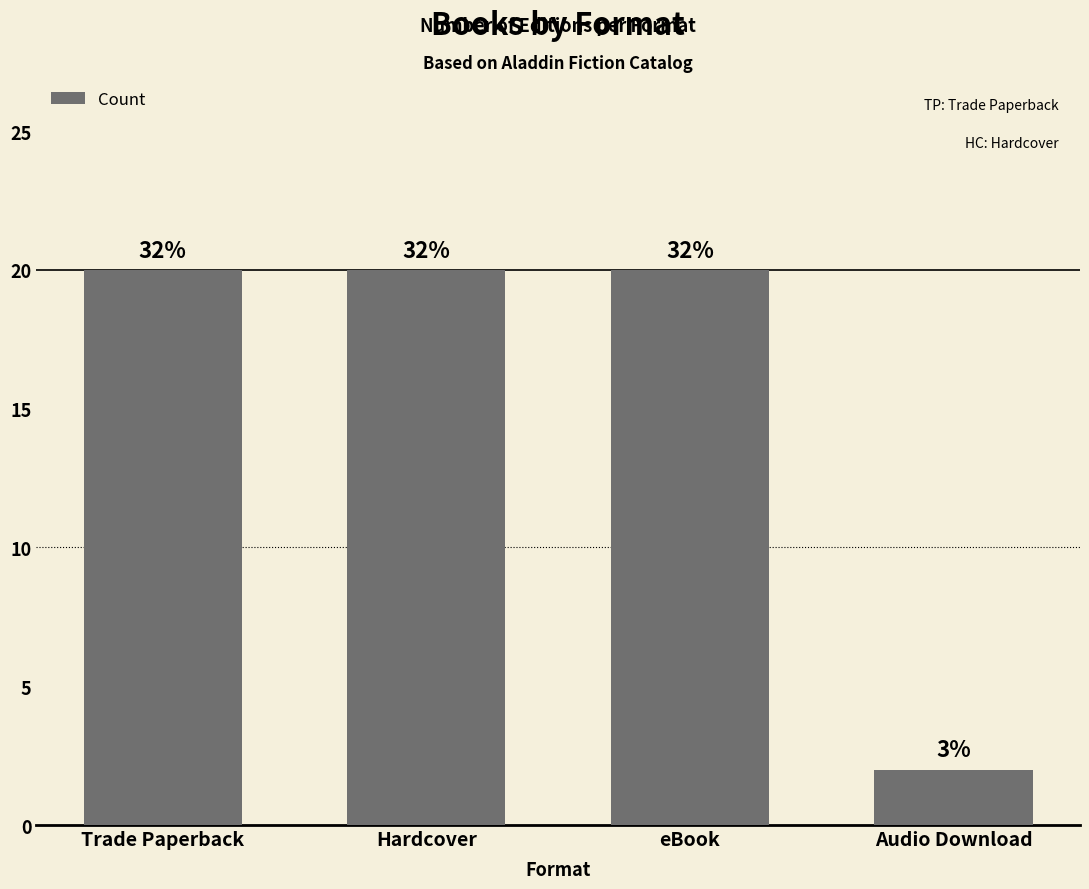

Approximately how many times larger is the value at Trade Paperback compared to Audio Download?

10.0